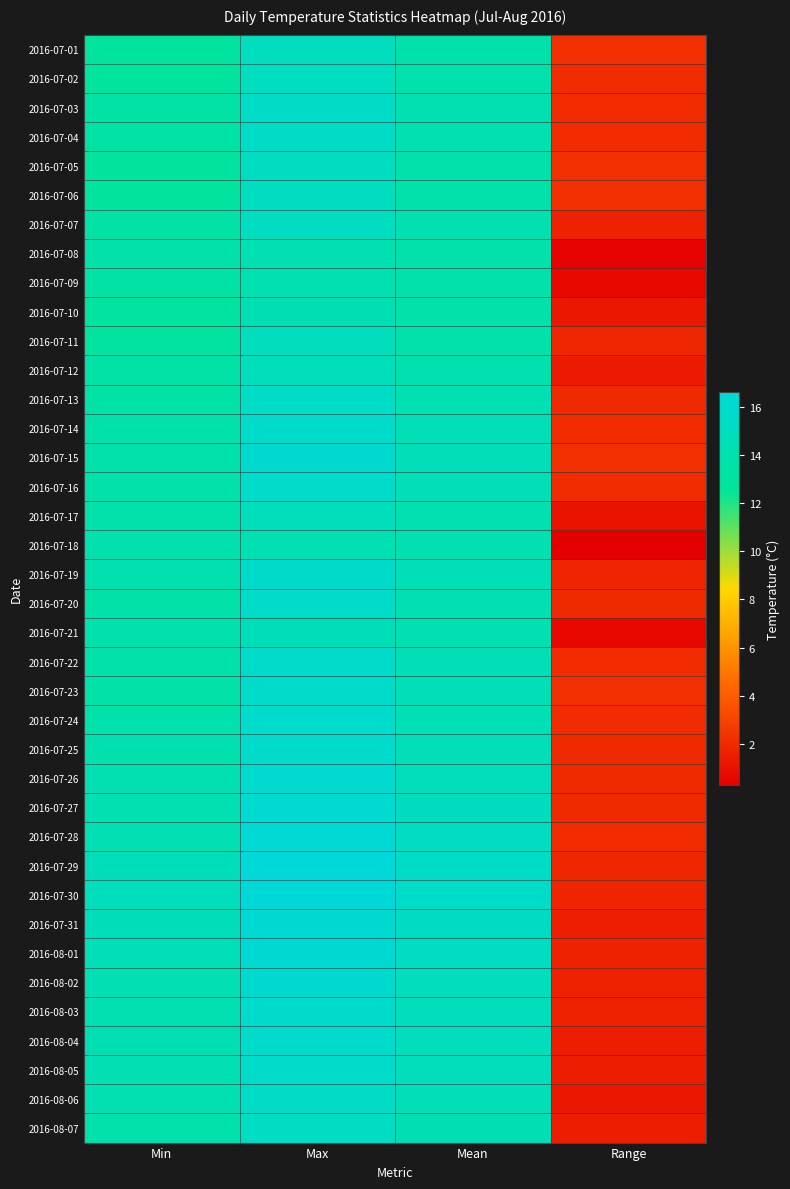

At which category is the sum across all series the highest?

Max